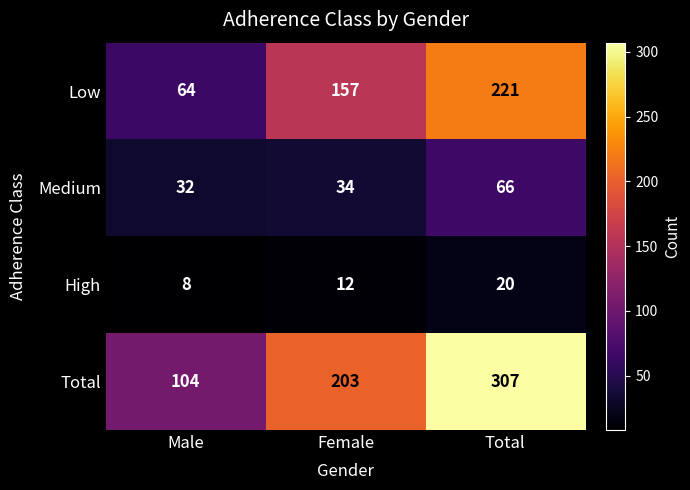

What is the sum of all Total values?

614